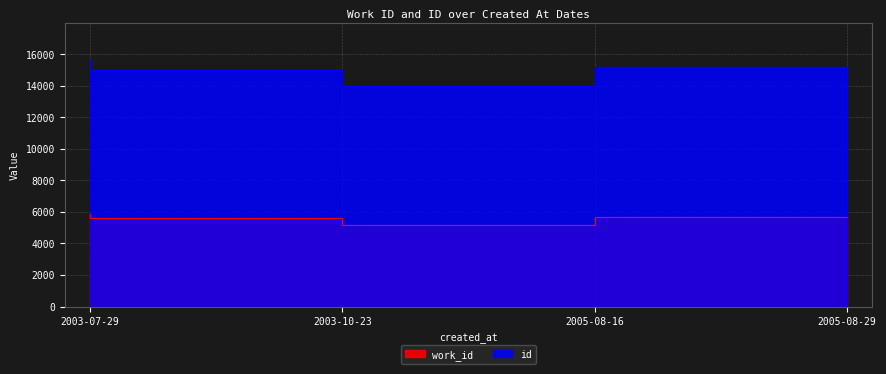

Which series has the largest range (max minus min)?

id